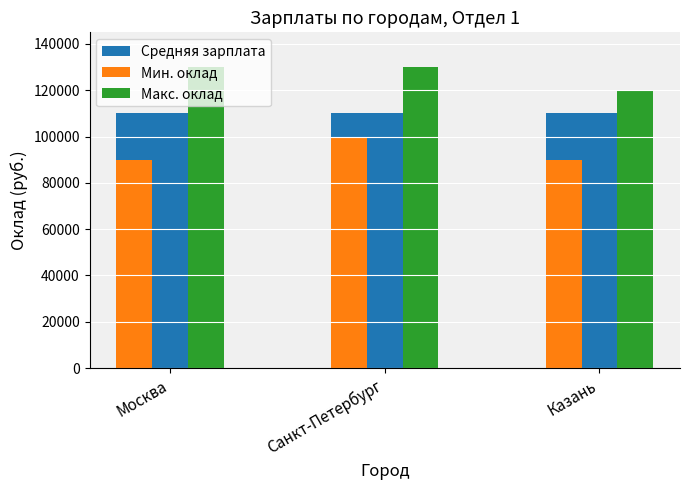

At Санкт-Петербург, list the series in order from smallest to largest.

Мин. оклад, Средняя зарплата, Макс. оклад